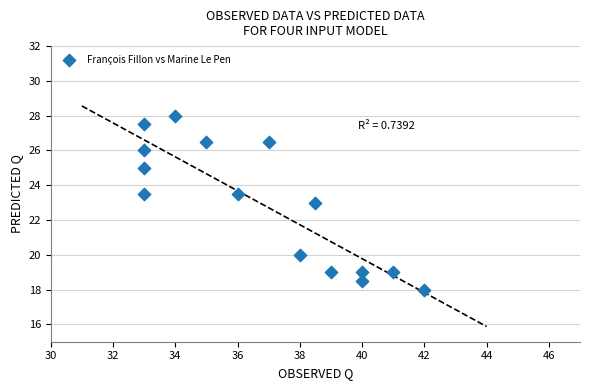

What is the range of Y values (max minus min)?

10.0